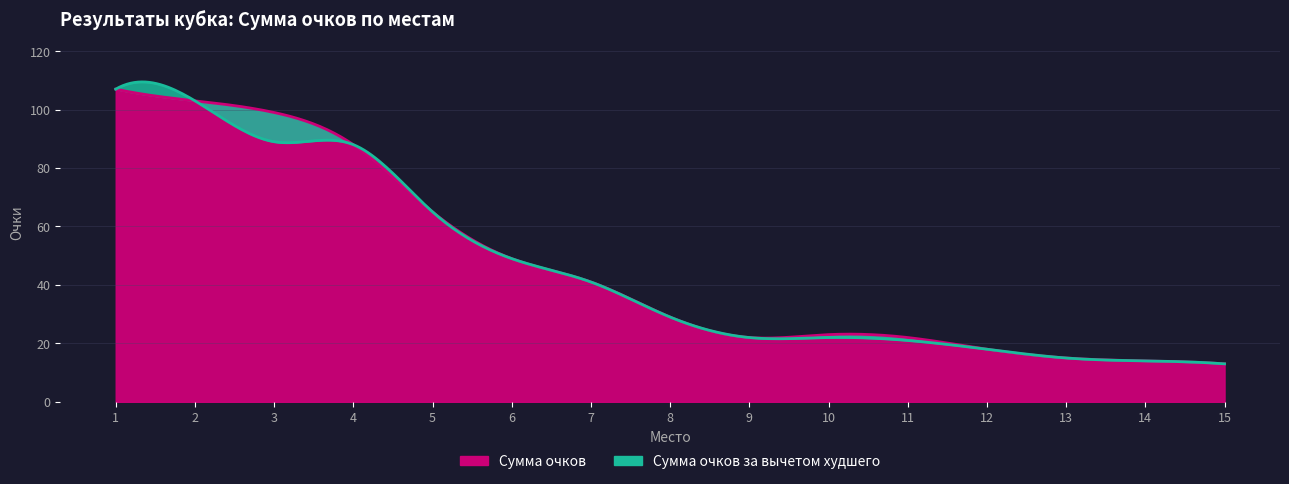

At which label does Сумма очков за вычетом худшего first exceed 29?

1